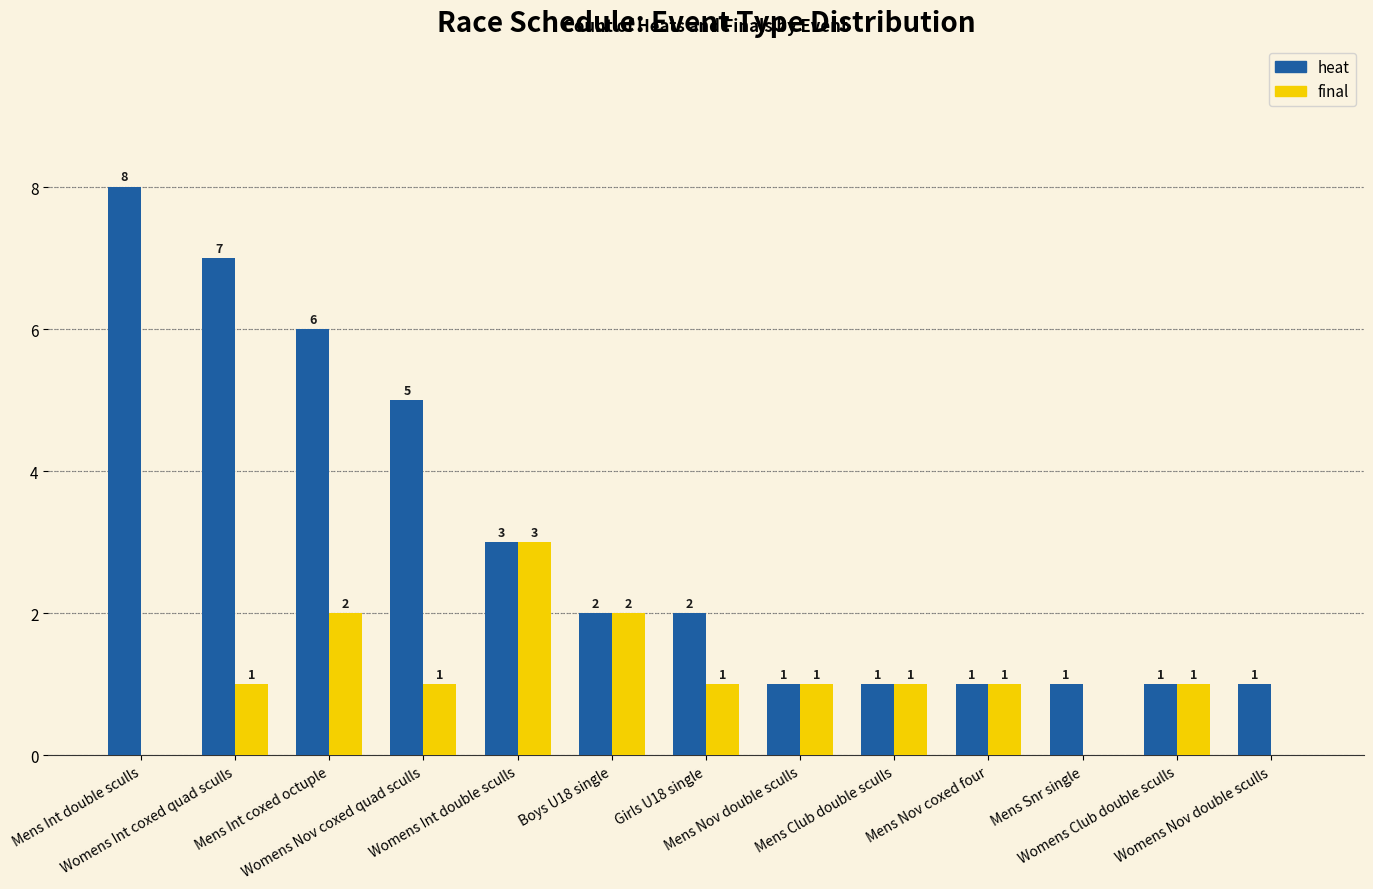

The final series shows 0 at Mens Snr single. True or false?

True